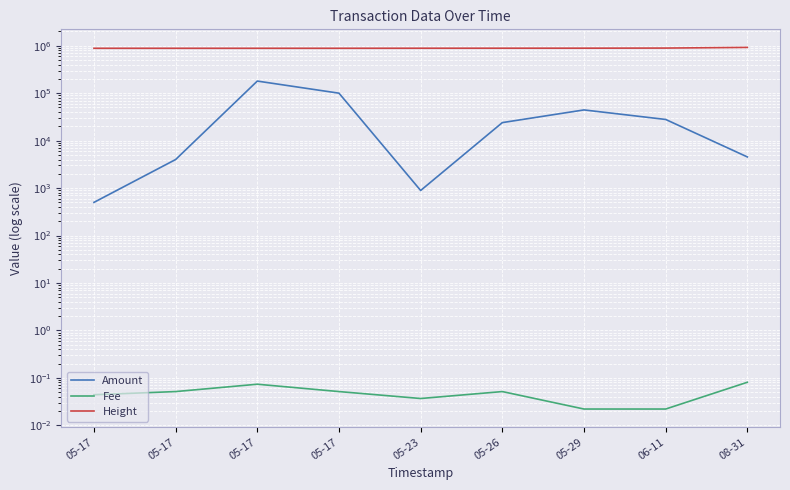

Reading right to left, list all the values displayed in this chart.

Amount: 4535.0	27940.0	44380.0	23990.0	890.0	100000.0	180000.0	4000.0	500.0
Fee: 0.1	0.0	0.0	0.1	0.0	0.1	0.1	0.1	0.0
Height: 921749.0	892703.0	888075.0	886935.0	885914.0	883747.0	883741.0	883694.0	883673.0